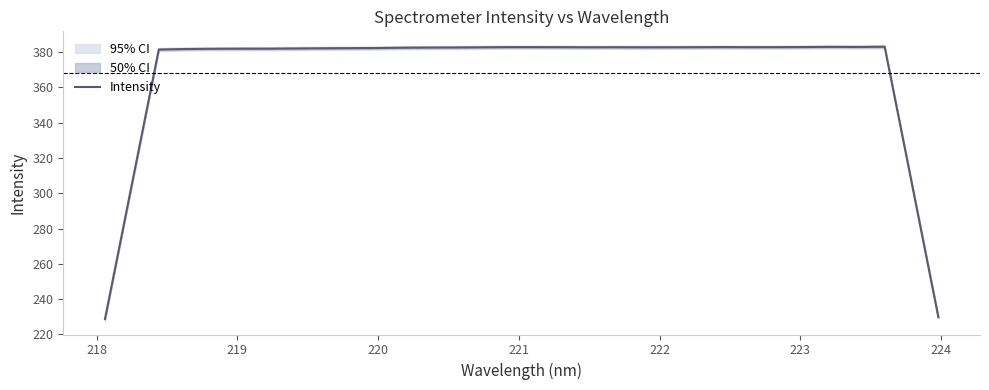

What is the minimum value for Intensity?

228.7